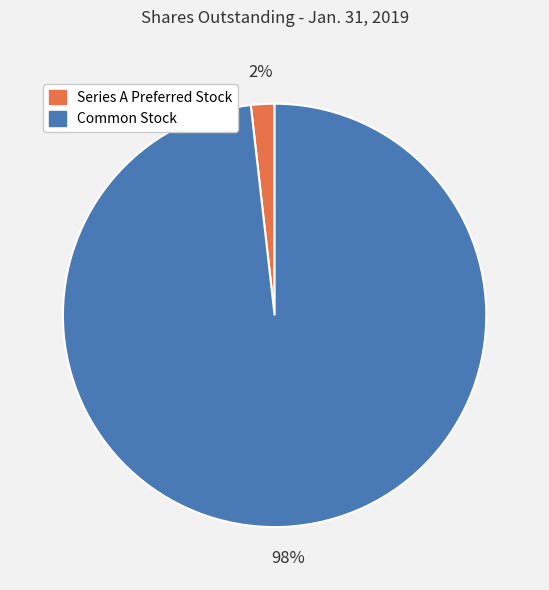

To the nearest percent, what is the combined percentage of Series A Preferred Stock and Common Stock?

100%